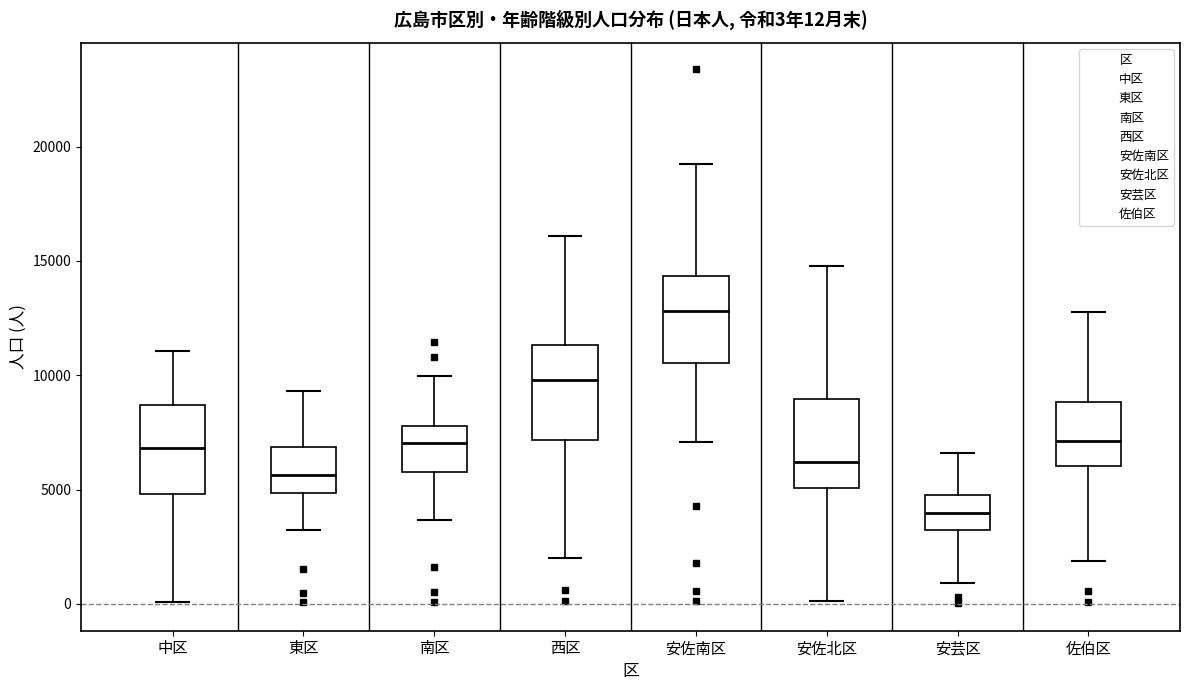

Which box has the highest median line?

安佐南区